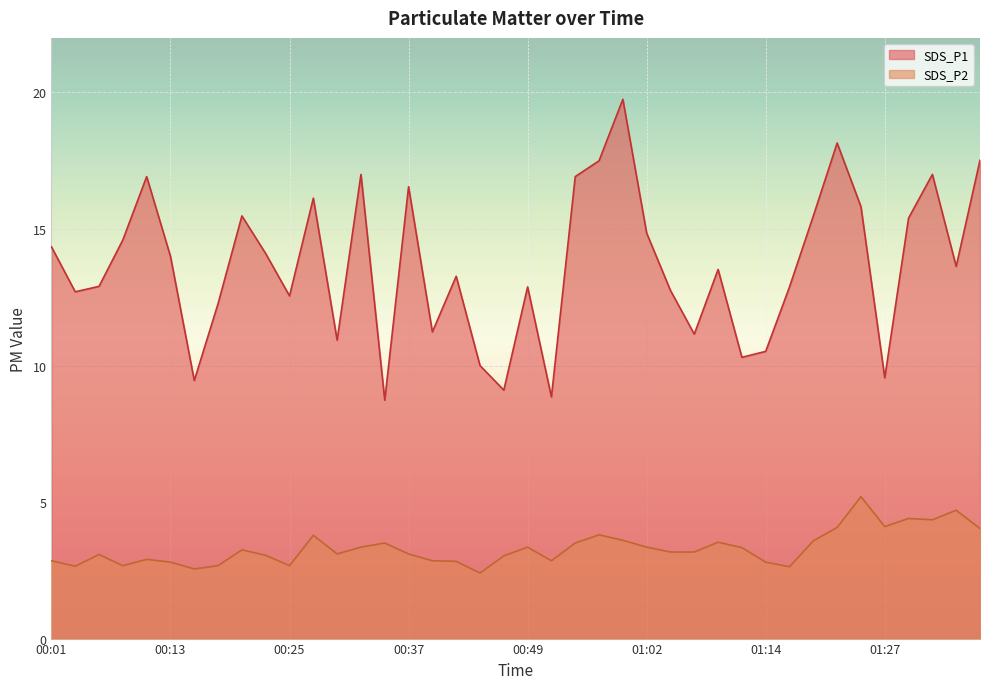

Reading left to right, list all the values displayed in this chart.

SDS_P1: 00:01=14.3	00:03=12.7	00:06=12.9	00:08=14.6	00:10=16.9	00:13=14.0	00:15=9.4	00:18=12.3	00:20=15.5	00:23=14.1	00:25=12.6	00:27=16.1	00:30=10.9	00:32=17.0	00:35=8.7	00:37=16.6	00:40=11.2	00:42=13.3	00:44=10.0	00:47=9.1	00:49=12.9	00:52=8.8	00:54=16.9	00:57=17.5	00:59=19.8	01:02=14.8	01:04=12.8	01:06=11.2	01:09=13.5	01:11=10.3	01:14=10.5	01:17=12.9	01:19=15.5	01:22=18.1	01:24=15.8	01:27=9.6	01:29=15.4	01:32=17.0	01:35=13.6	01:37=17.5
SDS_P2: 00:01=2.9	00:03=2.6	00:06=3.1	00:08=2.7	00:10=2.9	00:13=2.8	00:15=2.5	00:18=2.7	00:20=3.2	00:23=3.0	00:25=2.7	00:27=3.8	00:30=3.1	00:32=3.4	00:35=3.5	00:37=3.1	00:40=2.9	00:42=2.8	00:44=2.4	00:47=3.0	00:49=3.4	00:52=2.9	00:54=3.5	00:57=3.8	00:59=3.6	01:02=3.4	01:04=3.2	01:06=3.2	01:09=3.5	01:11=3.3	01:14=2.8	01:17=2.6	01:19=3.6	01:22=4.1	01:24=5.2	01:27=4.1	01:29=4.4	01:32=4.3	01:35=4.7	01:37=4.0